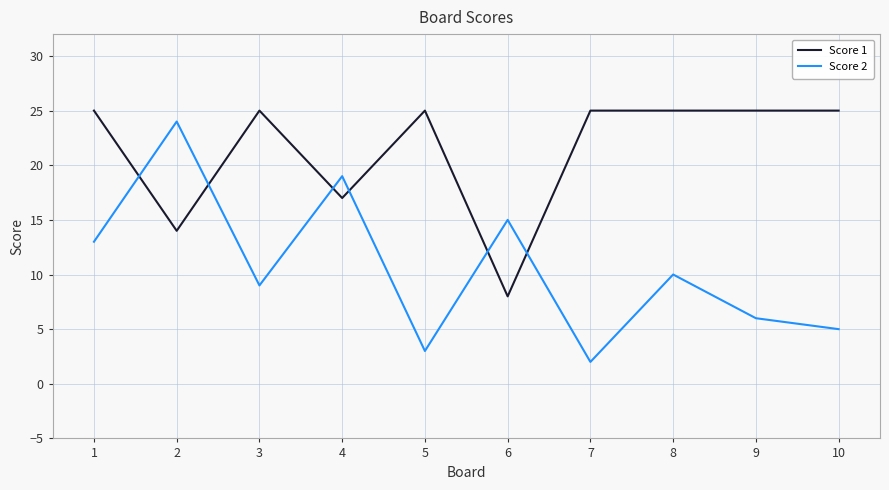

What is the greatest value displayed?

25